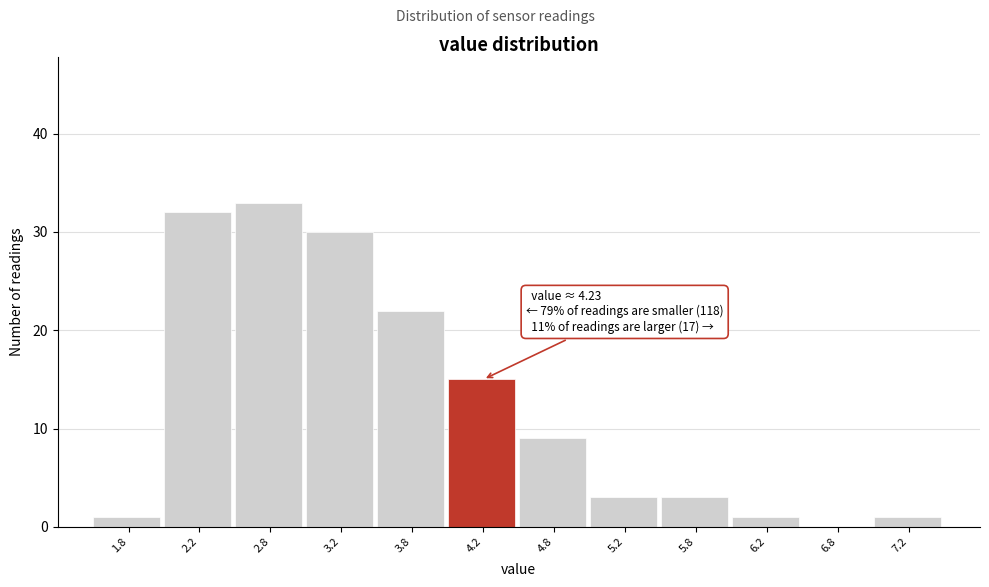

Which range on the x-axis has the tallest bar?

2.5 to 3.0